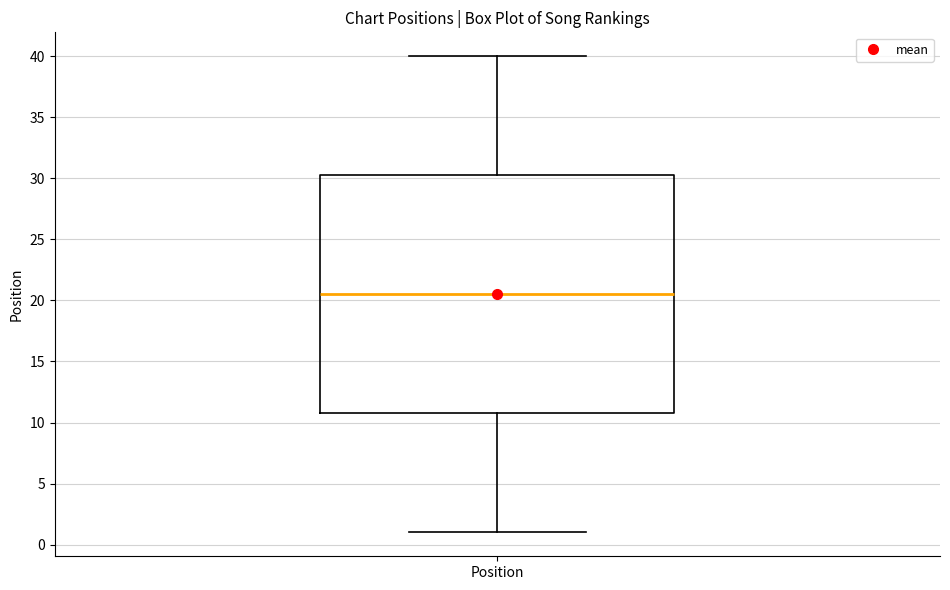

Transcribe this box plot: give where the median line is, the range the box spans, and where the two whiskers end, as read against the y-axis. The values are not printed on the chart, so give them approximately, as read against the axis.

median 20.5, box 11.0 to 30.5, whiskers 1.0 to 40.0